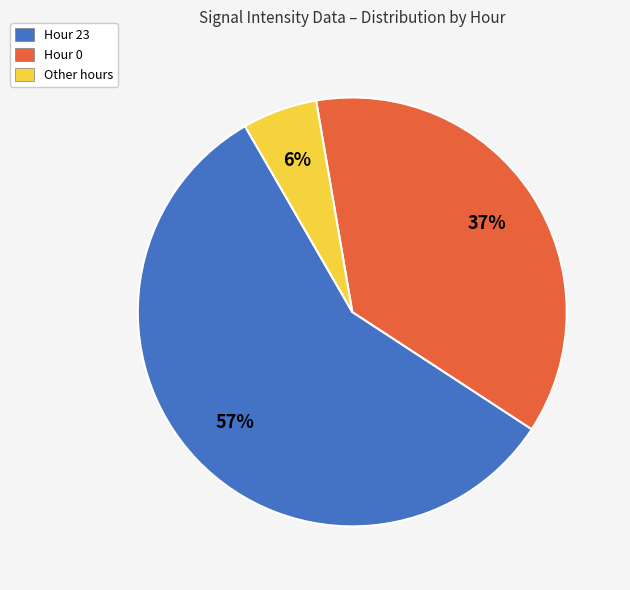

To the nearest percent, what portion does Hour 0 represent?

37%